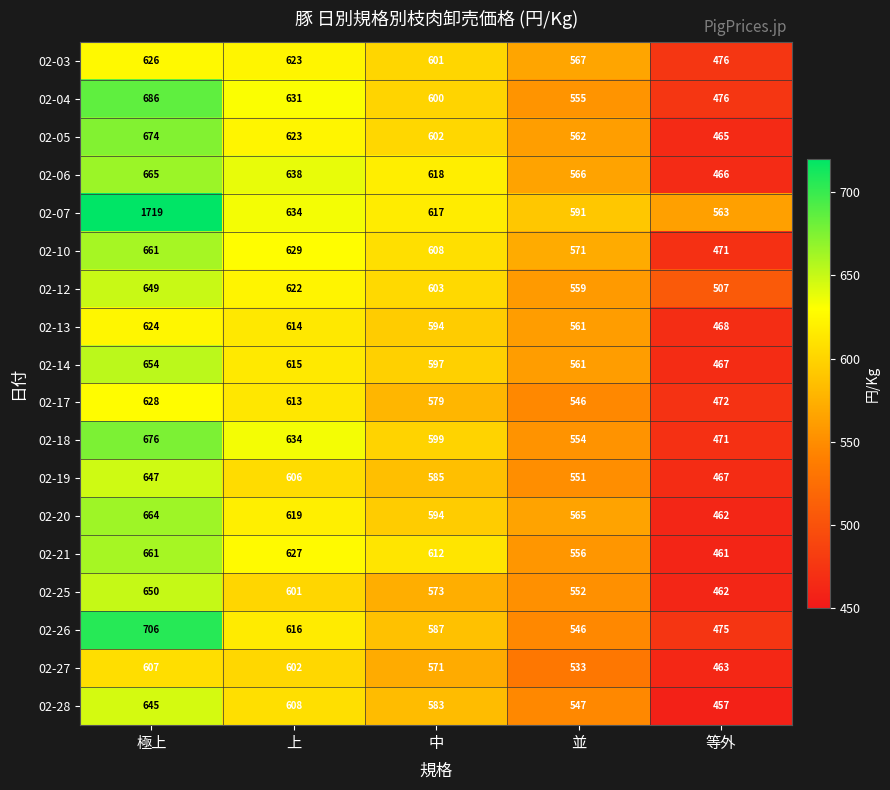

What is the total value across all series at 極上?

12842